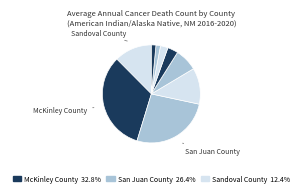

How many segments does this pie chart have?

9